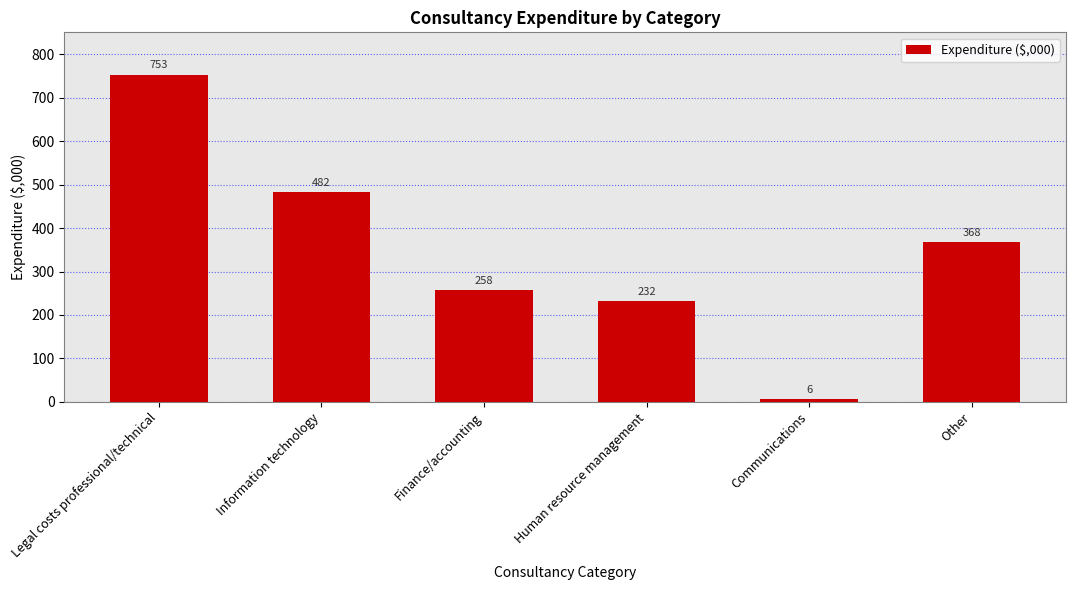

At which category does the chart reach its minimum across all series?

Communications